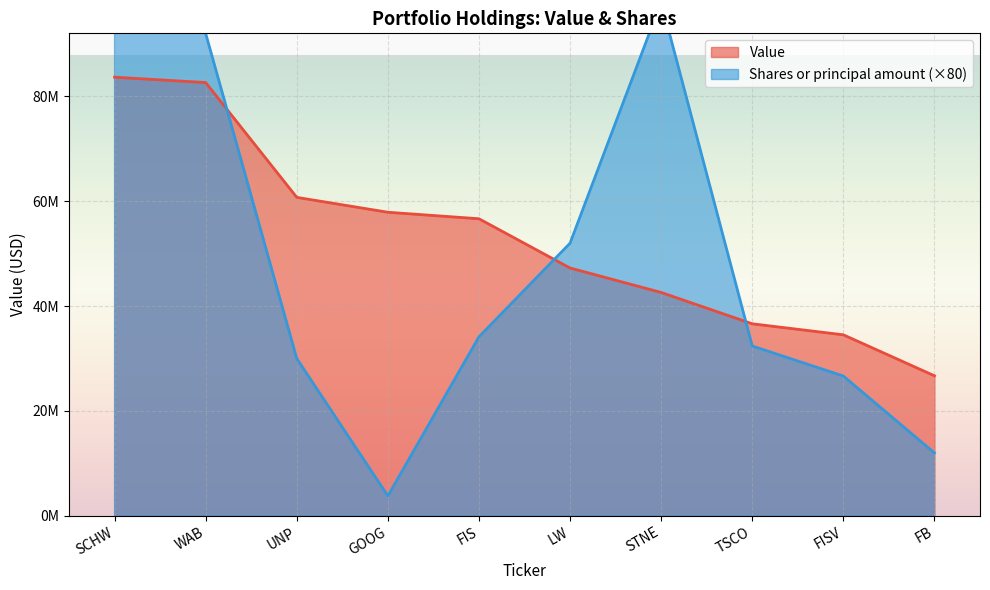

At how many categories does at least one series exceed 103348698?

1